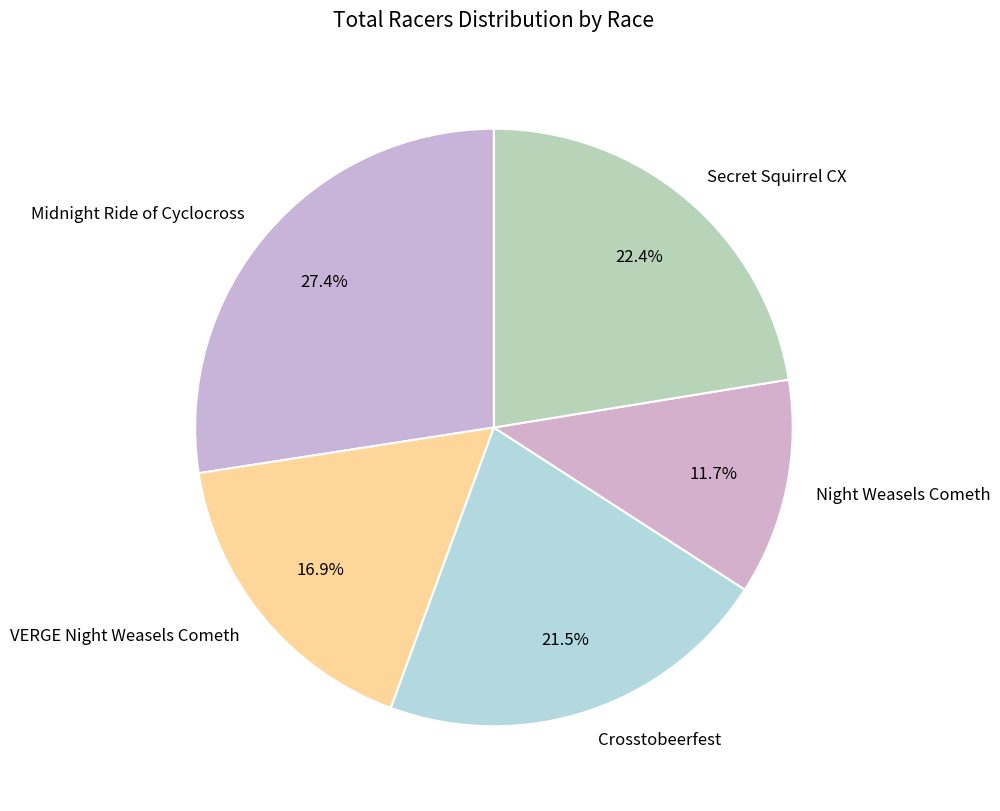

Is the sum of VERGE Night Weasels Cometh and Secret Squirrel CX greater than half?

No